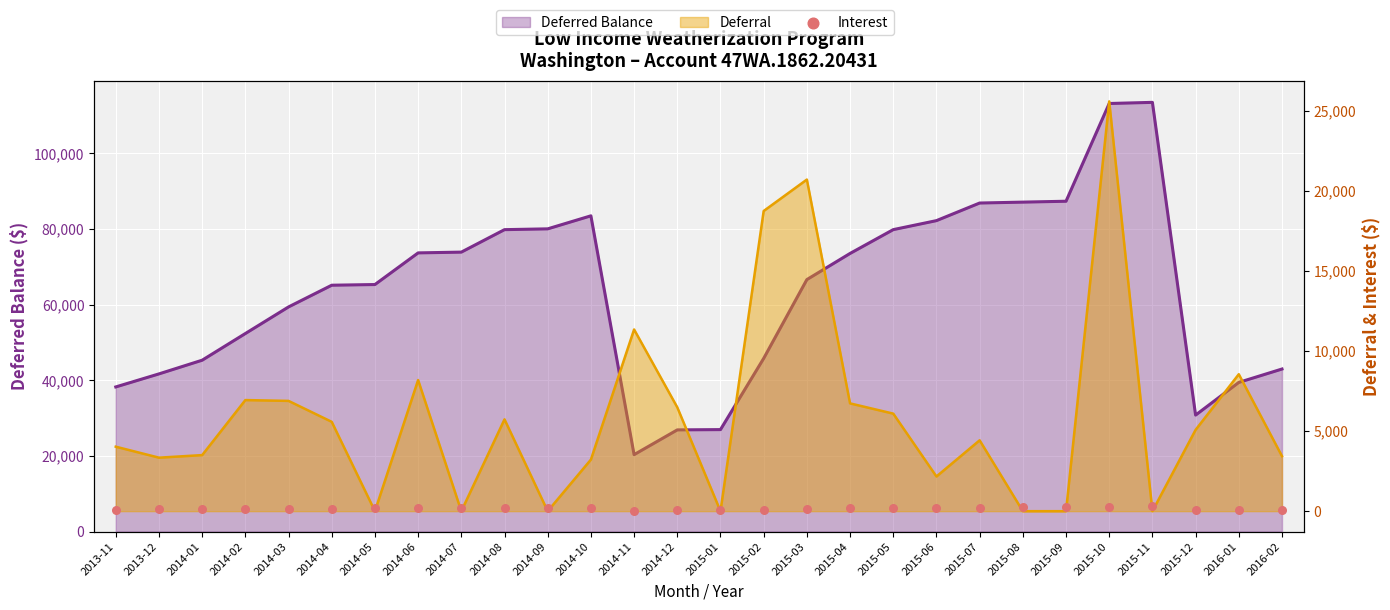

Which has a higher value, 2015-03 or 2014-11?

2015-03